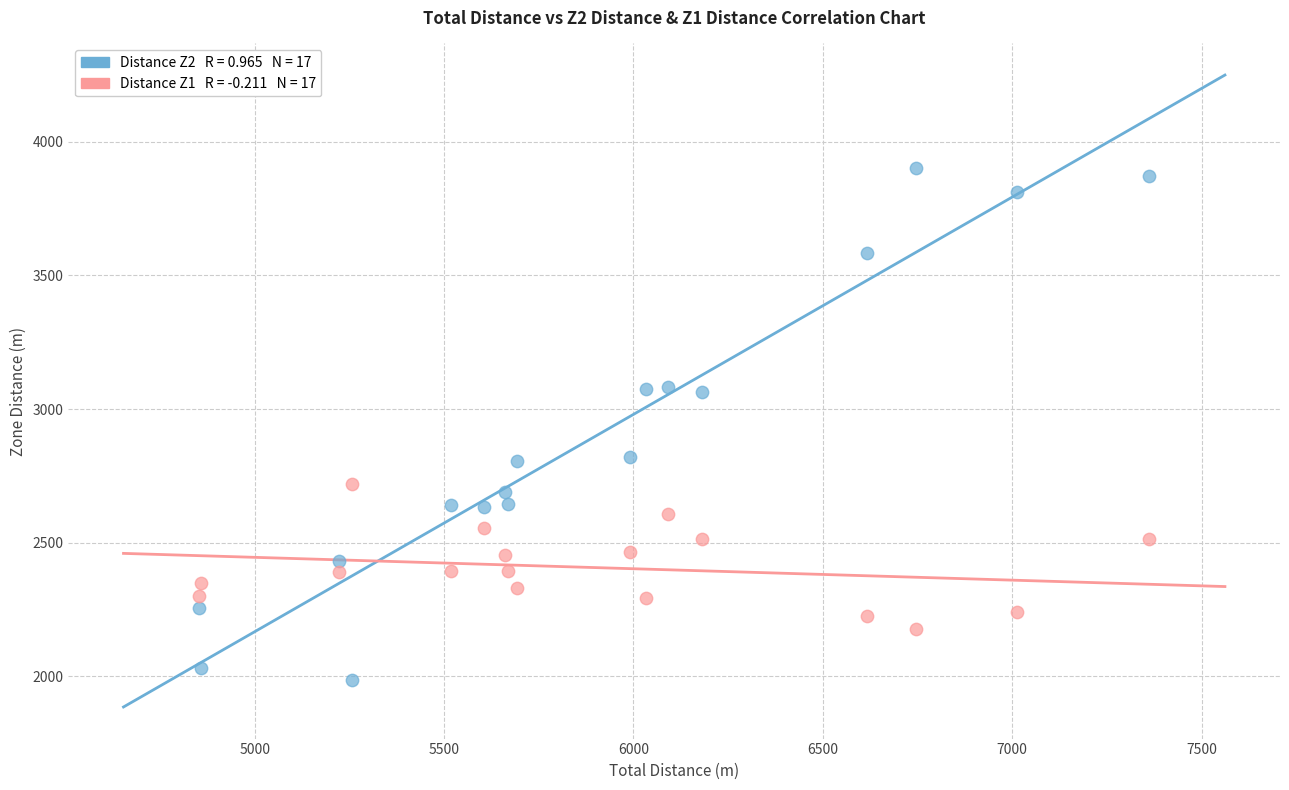

Across all data points, what is the range of X values (max minus min)?

2508.1